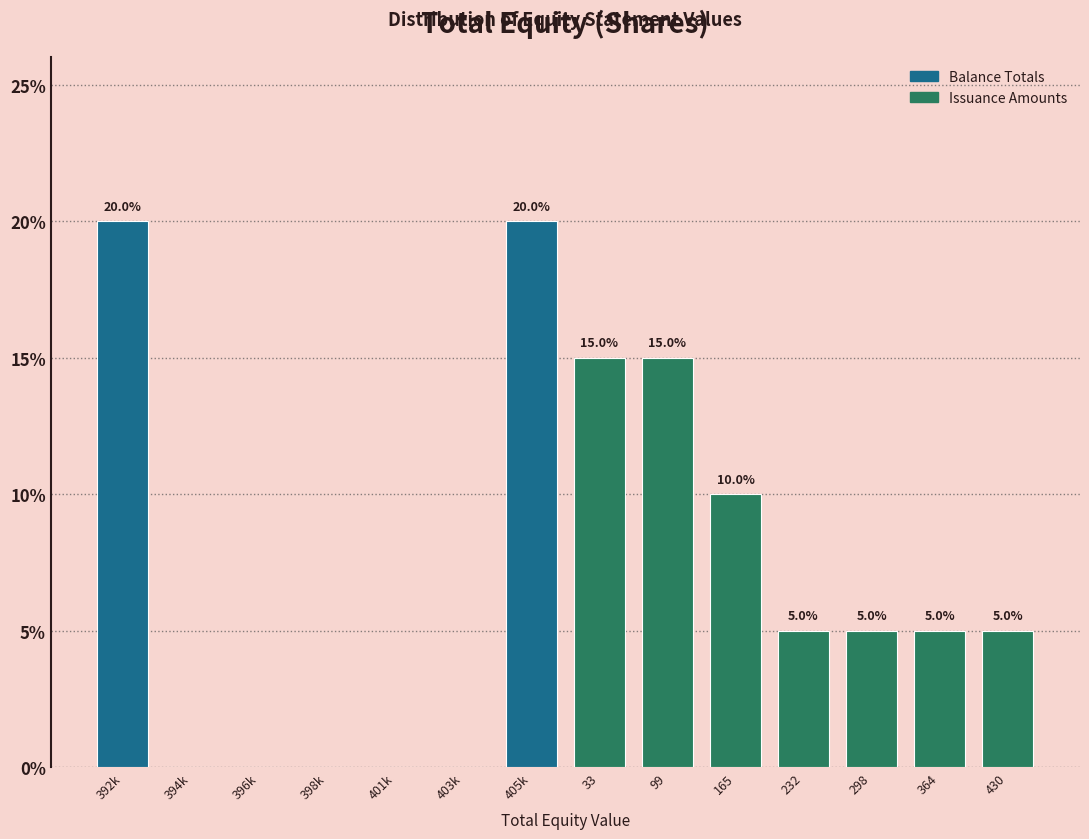

Reading left to right, transcribe all the data shown in this chart.

392k=20	394k=0	396k=0	398k=0	401k=0	403k=0	405k=20	33=15	99=15	165=10	232=5	298=5	364=5	430=5